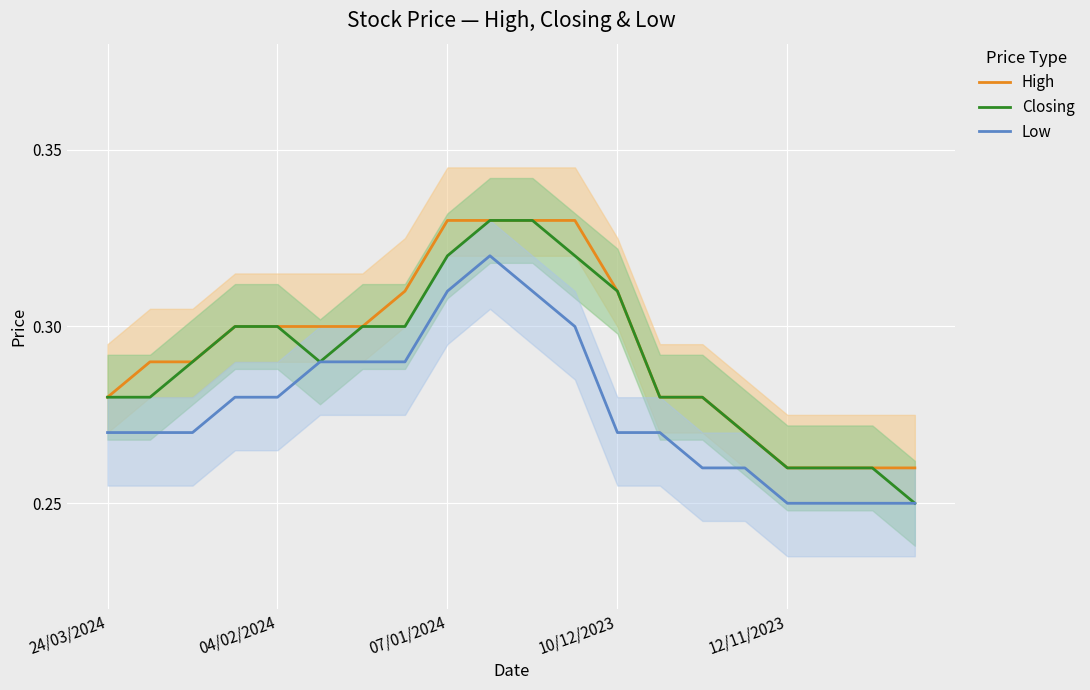

How many Low values are between 0 and 1?

20